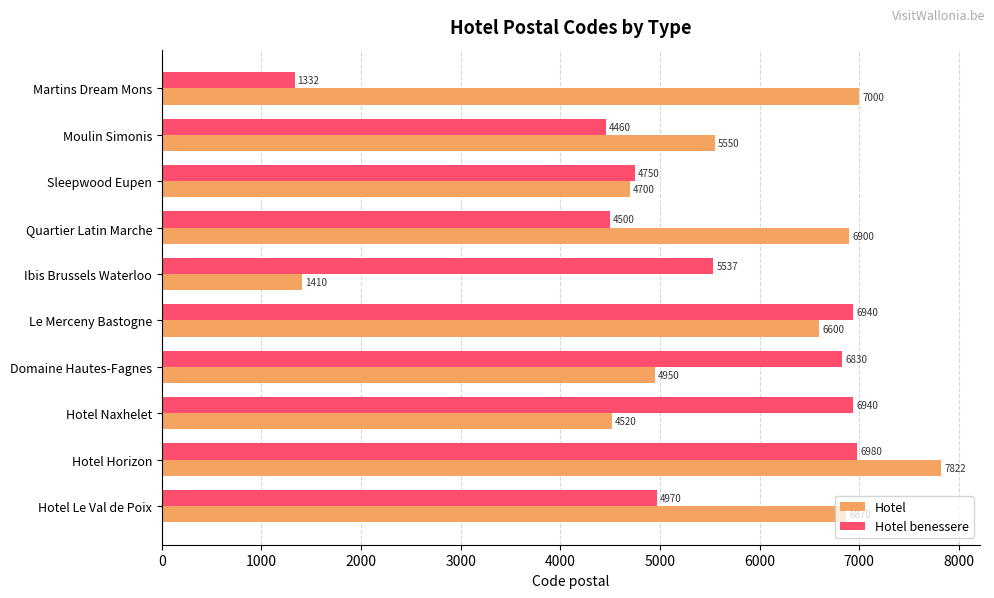

Rank the series by their average value, from highest to lowest.

Hotel, Hotel benessere